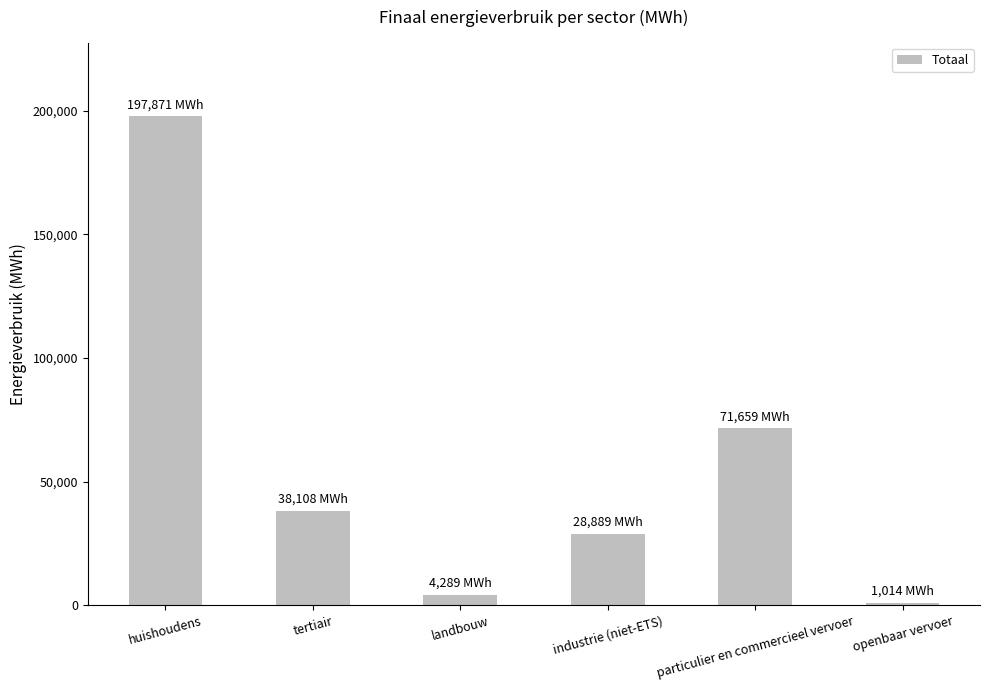

Reading left to right, transcribe all the data shown in this chart.

197870.8	38107.9	4288.8	28888.6	71659.1	1013.9